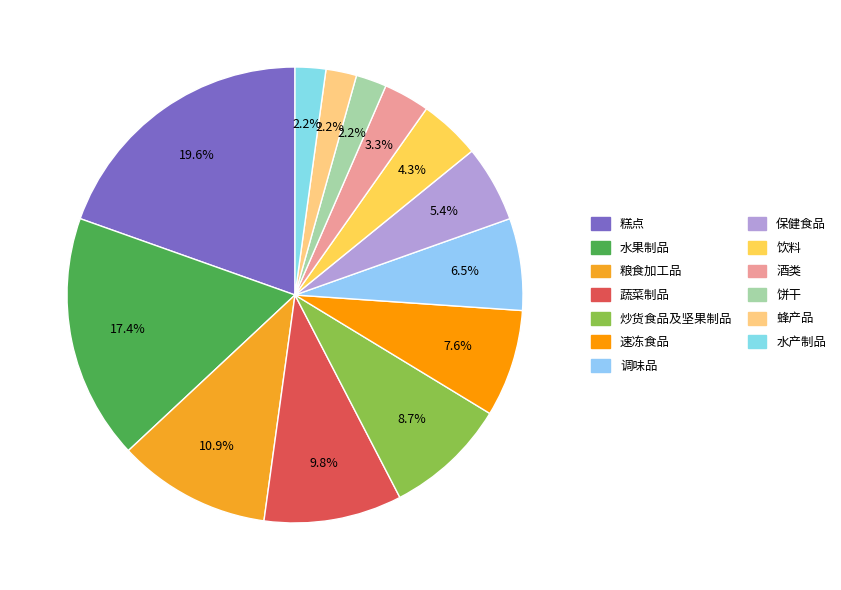

How many segments does this pie chart have?

13